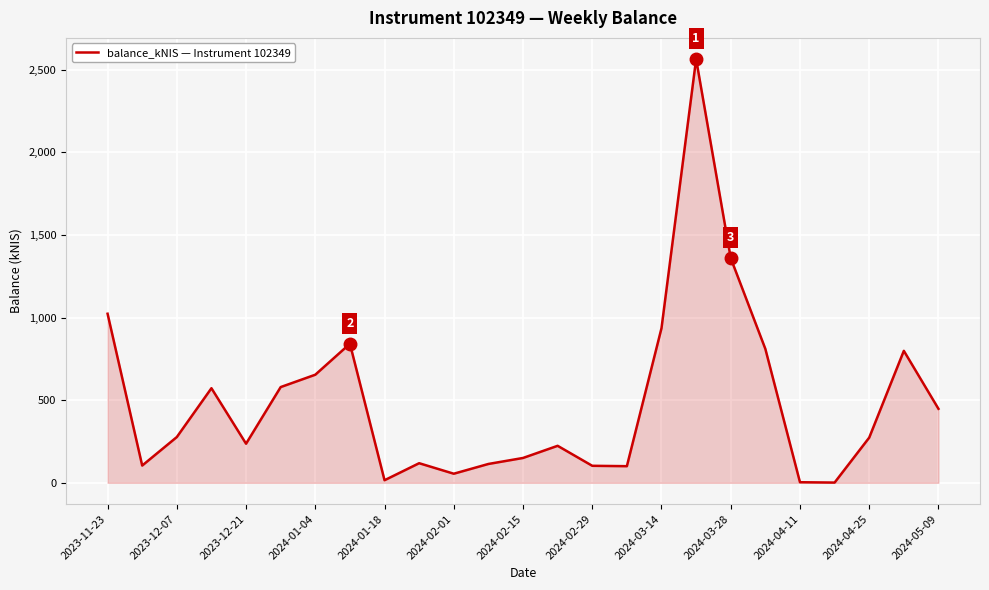

What is the greatest value displayed?

2564.5